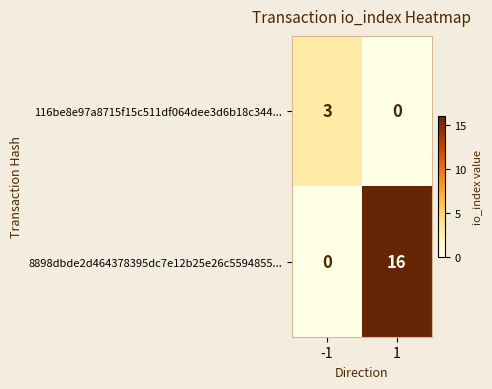

What is the sum of the 8898dbde2d464378395dc7e12b25e26c5594855... values at 1 and -1?

16